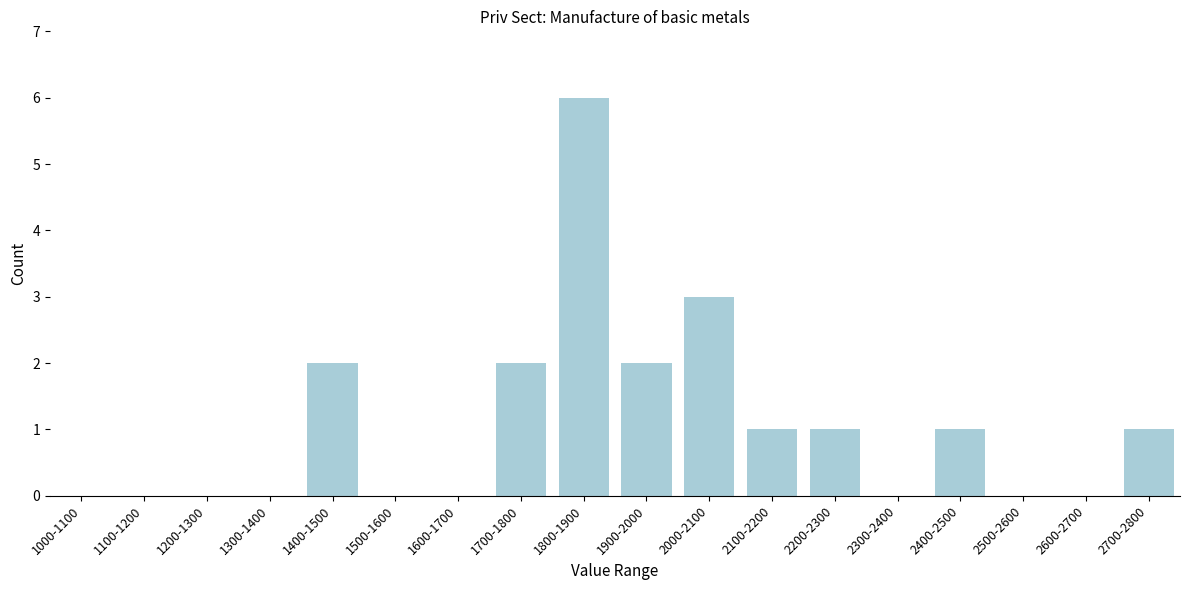

Reading left to right, extract all data points from this chart.

1000-1100=0	1100-1200=0	1200-1300=0	1300-1400=0	1400-1500=2	1500-1600=0	1600-1700=0	1700-1800=2	1800-1900=6	1900-2000=2	2000-2100=3	2100-2200=1	2200-2300=1	2300-2400=0	2400-2500=1	2500-2600=0	2600-2700=0	2700-2800=1